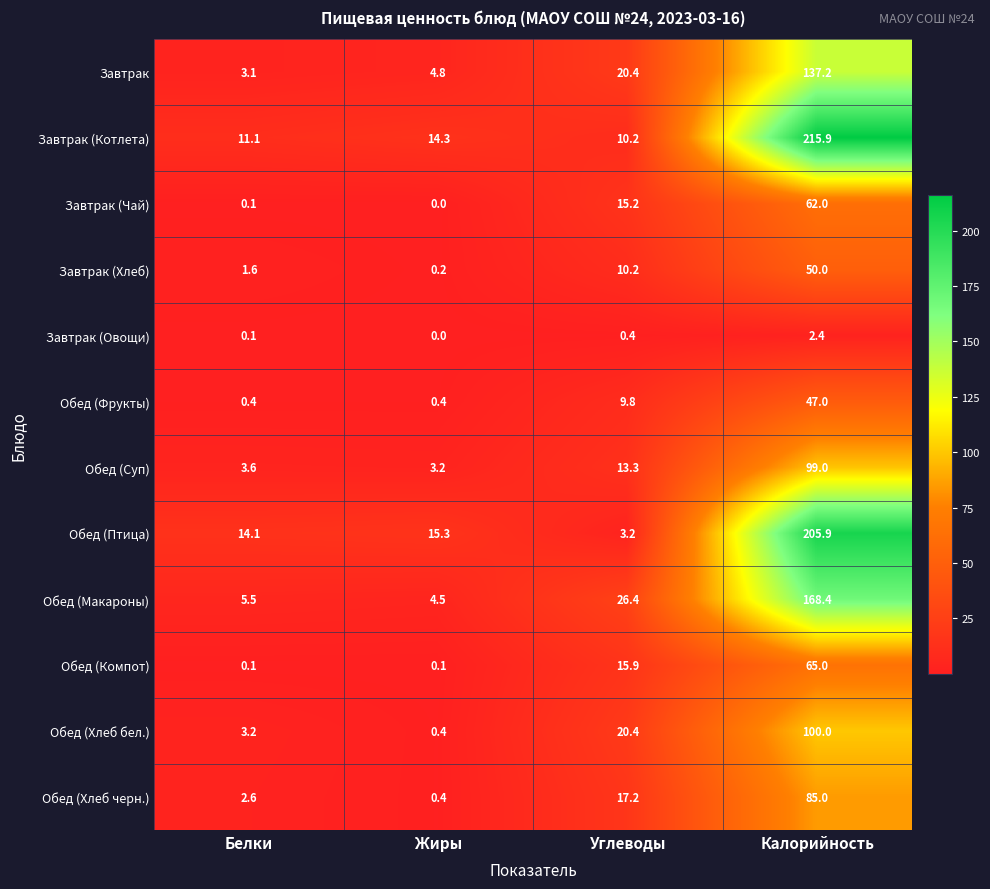

At which category does the chart reach its peak across all series?

Калорийность